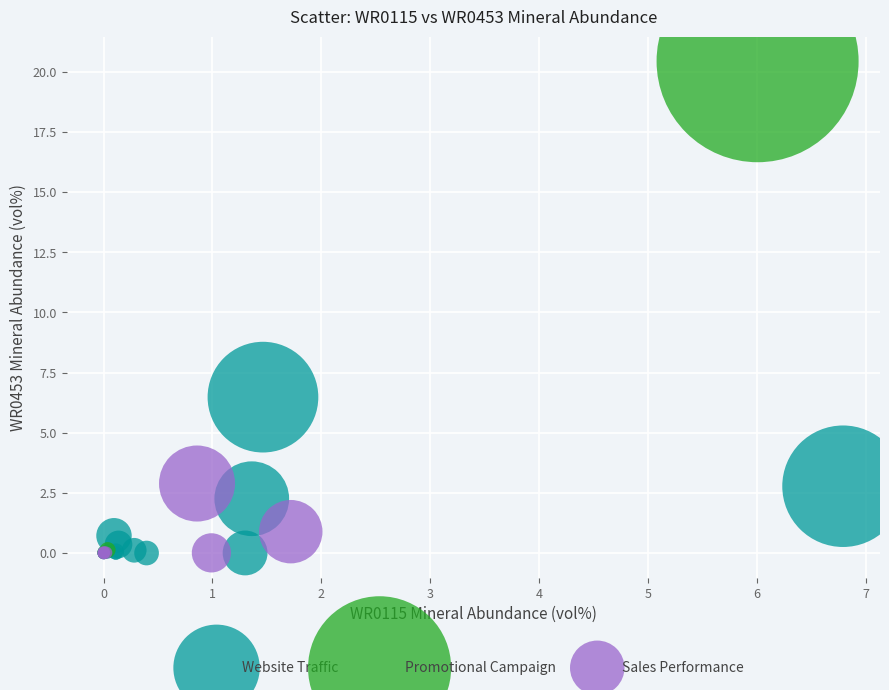

What are all the series names shown in the legend?

Website Traffic, Promotional Campaign, Sales Performance